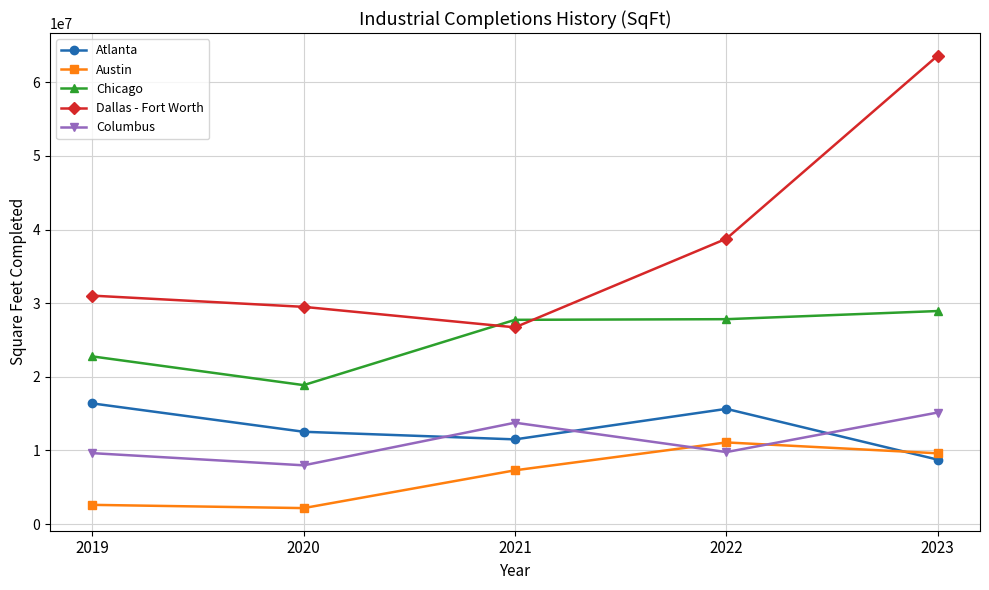

At how many categories does at least one series exceed 39433129?

1